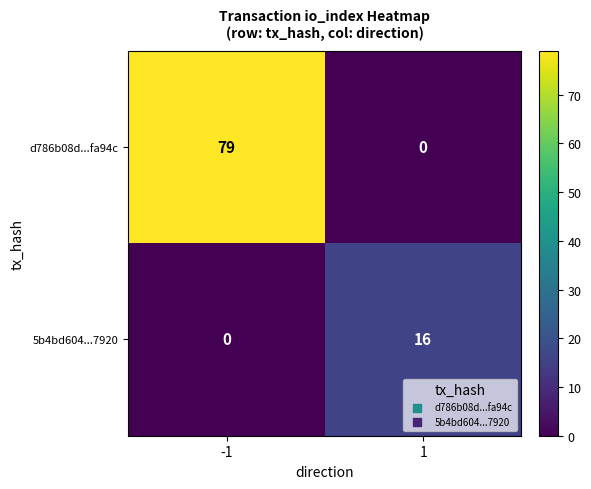

At which category is the sum across all series the highest?

-1